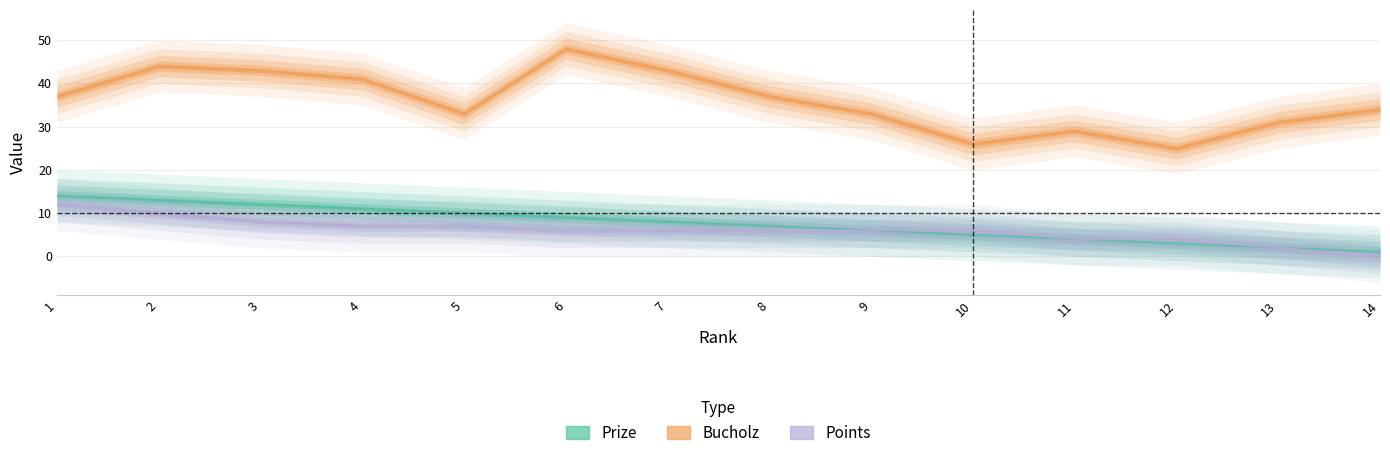

True or false: Points and Prize cross at least once.

False